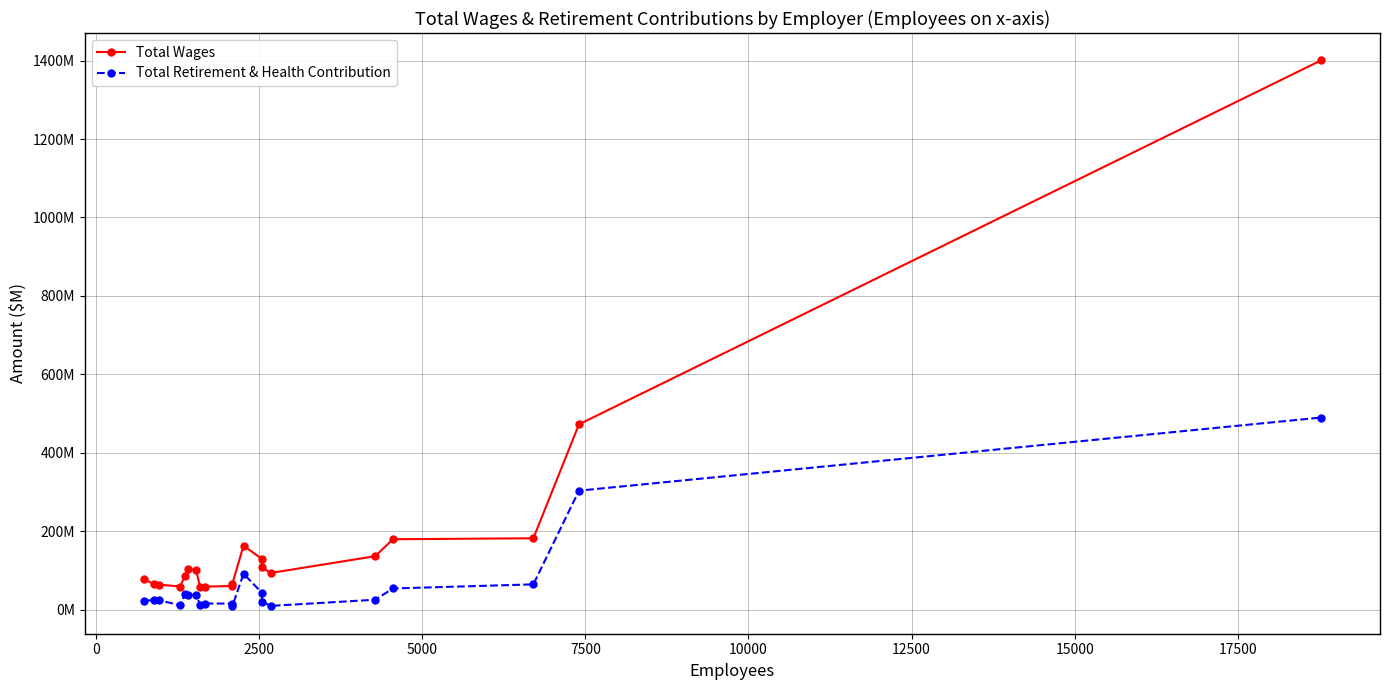

What are all the series names shown in the legend?

Total Wages, Total Retirement & Health Contribution